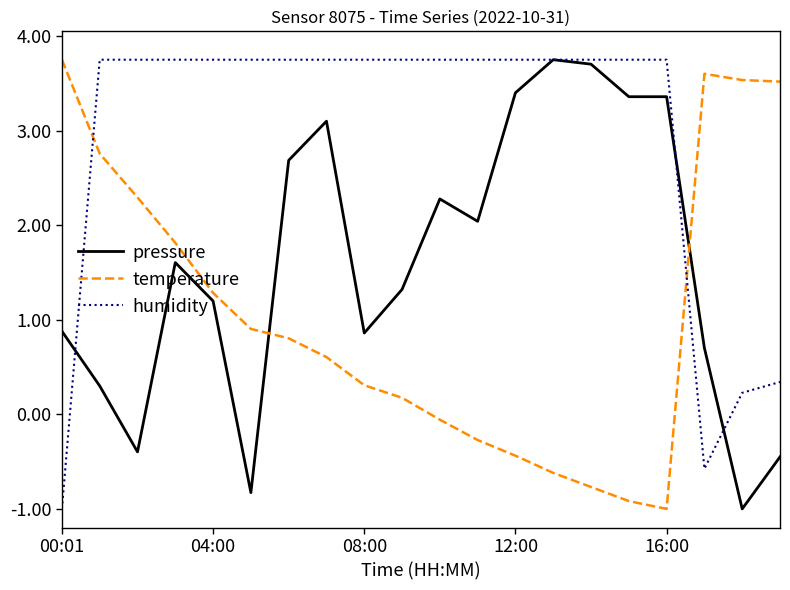

What is the maximum value shown in the chart?

3.8